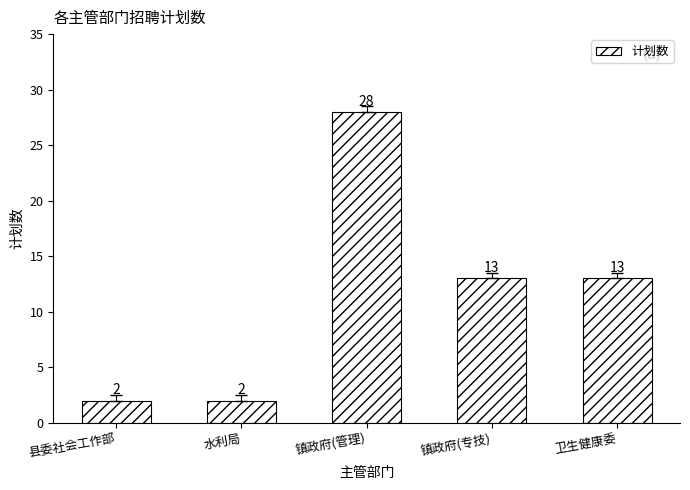

Reading right to left, what are all the values shown in this chart?

卫生健康委=13	镇政府(专技)=13	镇政府(管理)=28	水利局=2	县委社会工作部=2